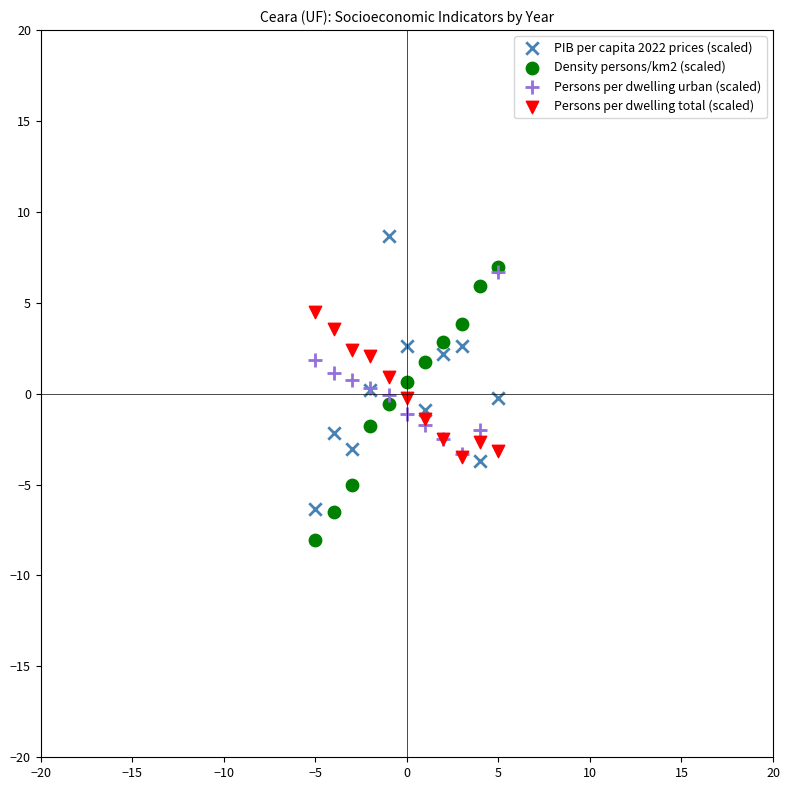

What are all the series names shown in the legend?

PIB per capita 2022 prices (scaled), Density persons/km2 (scaled), Persons per dwelling urban (scaled), Persons per dwelling total (scaled)